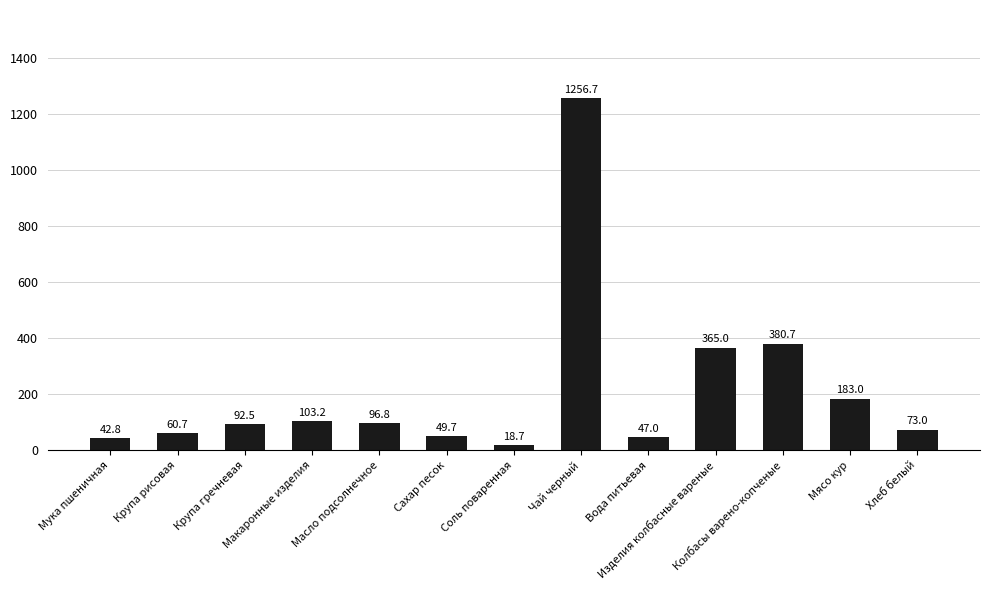

What is the maximum value shown in the chart?

1256.7